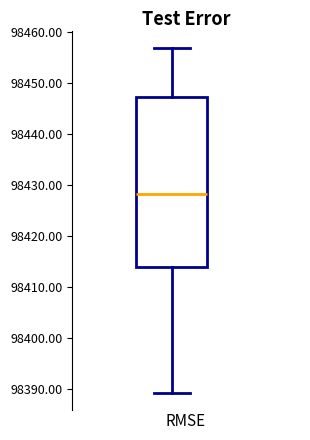

Where is the lower edge of the box on the y-axis? The values are not printed on the chart, so give them approximately, as read against the axis.

98414